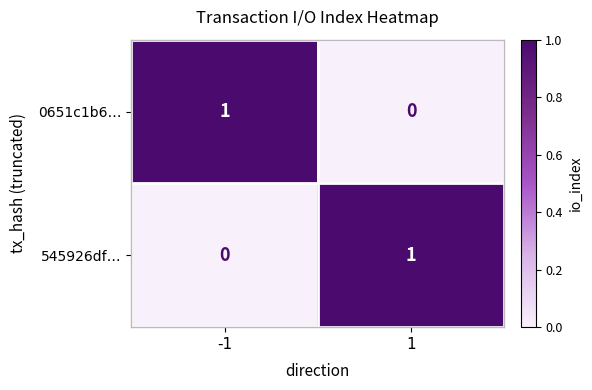

What is the greatest value displayed?

1